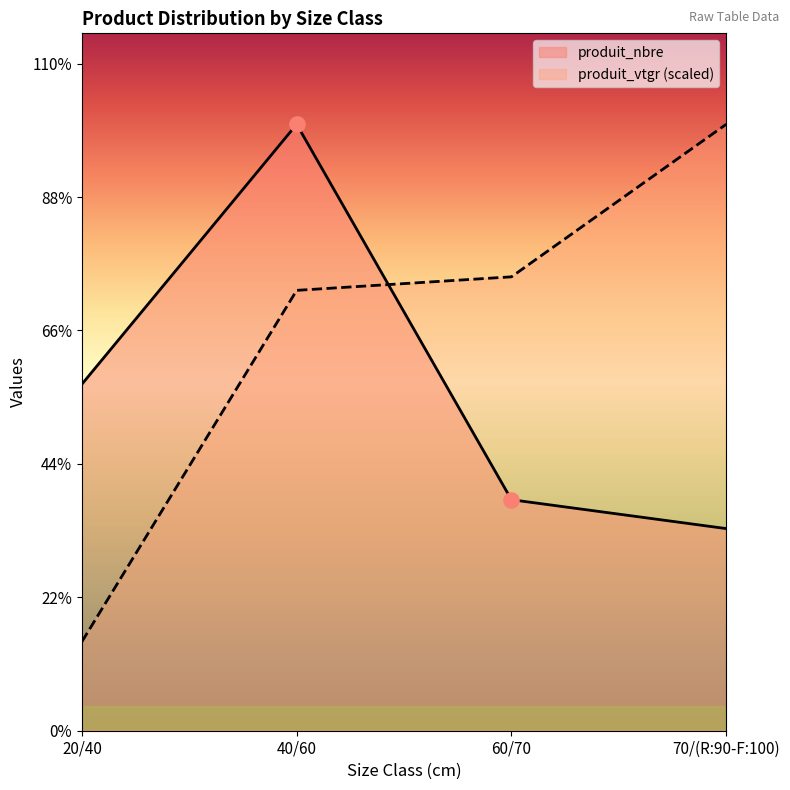

What is the total value across all series at 60/70?

23.7